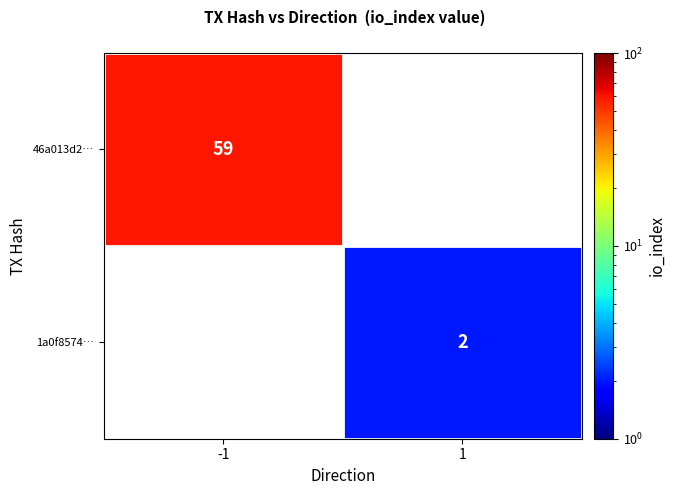

Is it true that 1a0f8574… equals 2 at 1?

True